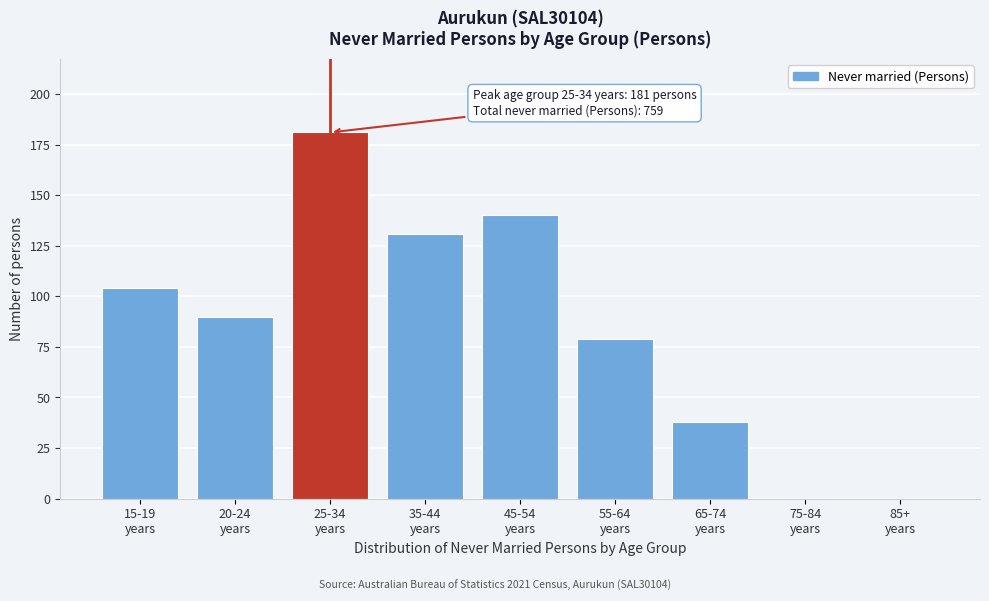

What is the sum of all values?

763